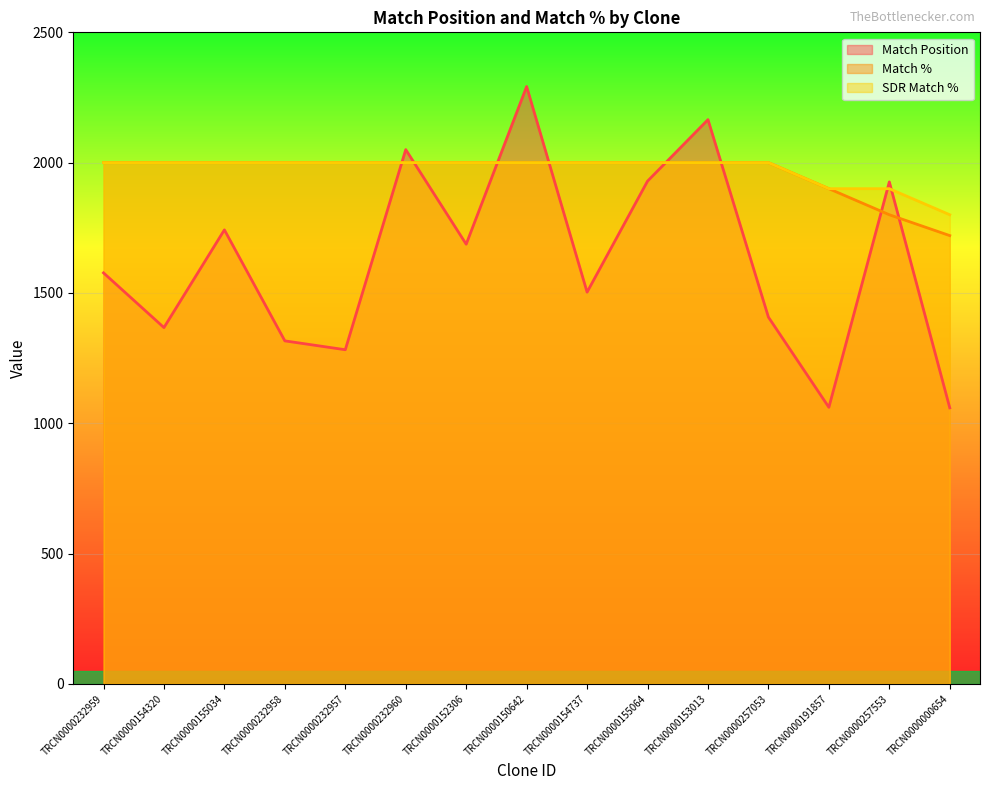

Reading left to right, list all the values displayed in this chart.

Match Position: 1577	1367	1742	1316	1282	2050	1687	2292	1503	1929	2165	1407	1061	1926	1059
Match %: 2000	2000	2000	2000	2000	2000	2000	2000	2000	2000	2000	2000	1900	1800	1720
SDR Match %: 2000	2000	2000	2000	2000	2000	2000	2000	2000	2000	2000	2000	1900	1900	1800